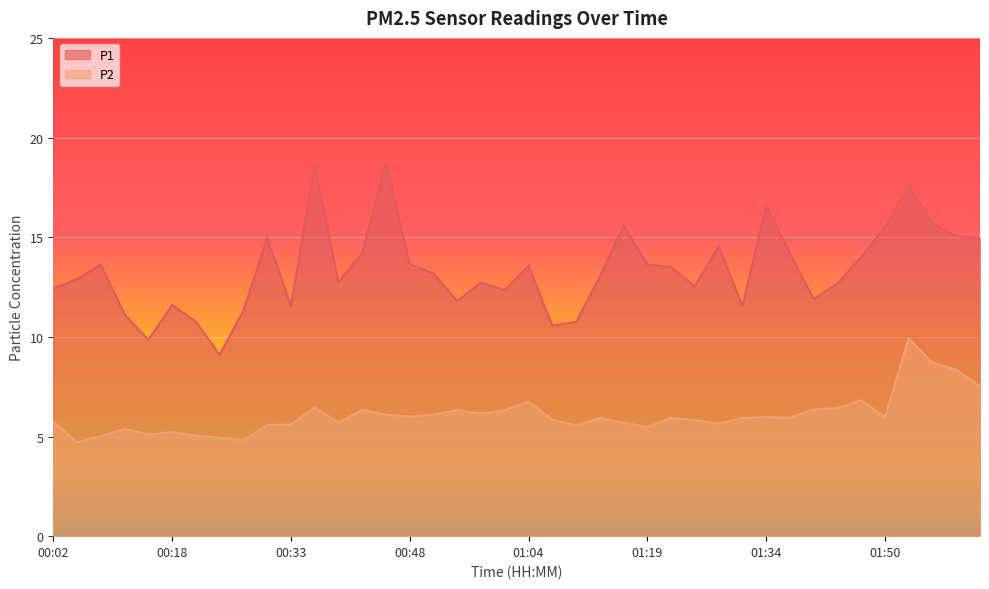

At which category is the sum across all series the highest?

01:53